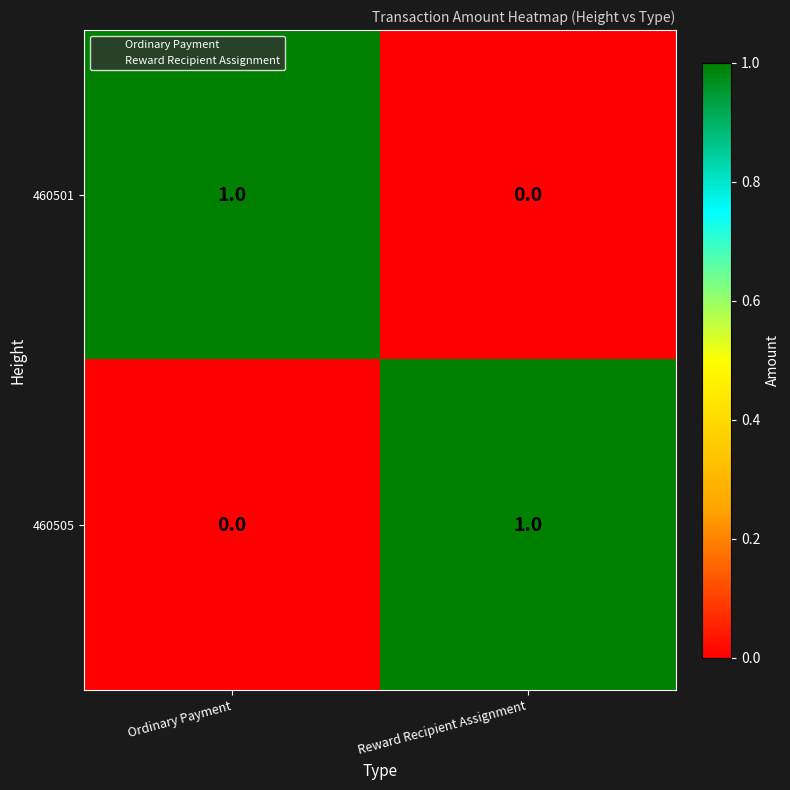

Reading left to right, transcribe all the data shown in this chart.

460501: Ordinary Payment=1	Reward Recipient Assignment=0
460505: Ordinary Payment=0	Reward Recipient Assignment=1